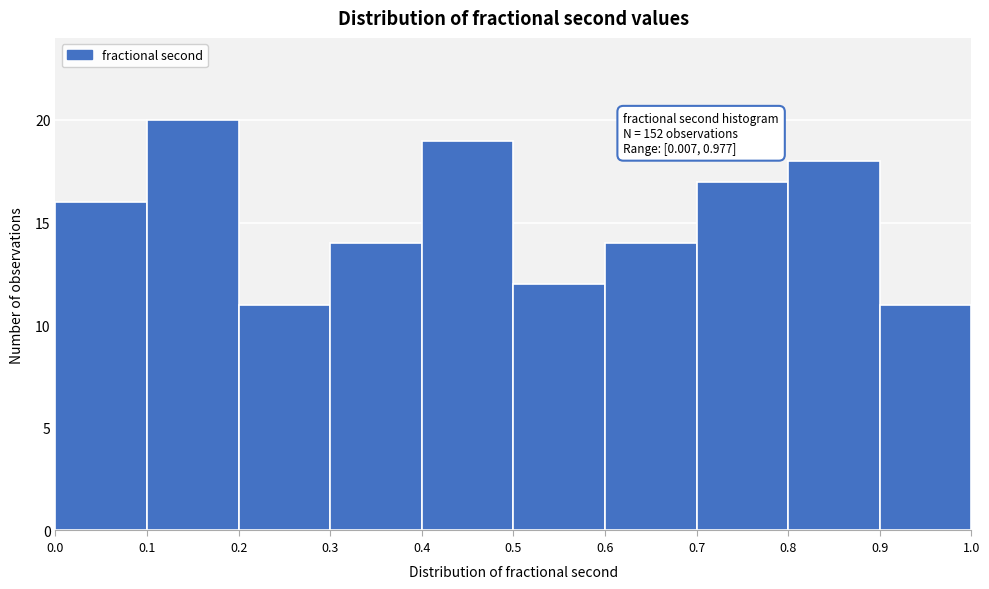

Over which range of the x-axis is the bar tallest?

0.1 to 0.2